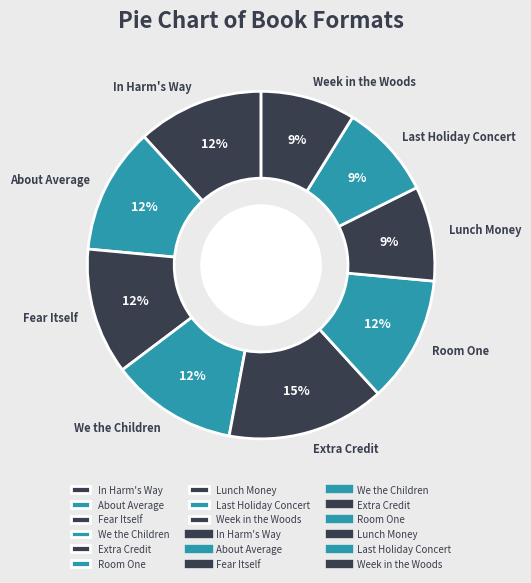

What is the largest slice in the pie chart?

Extra Credit